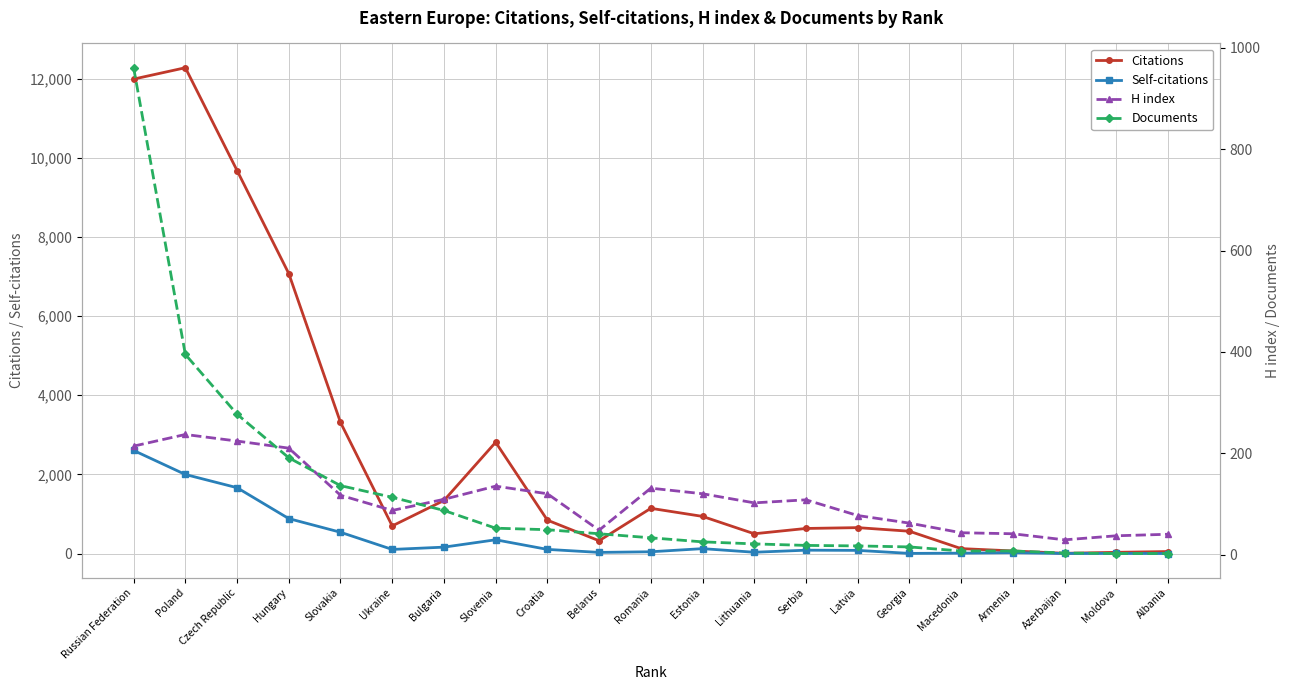

Where is Self-citations nearest to the value 1302?

Czech Republic